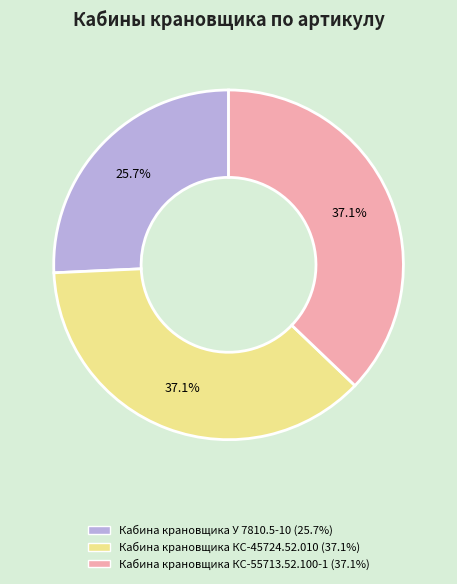

Which slice is the smallest?

Кабина крановщика У 7810.5-10